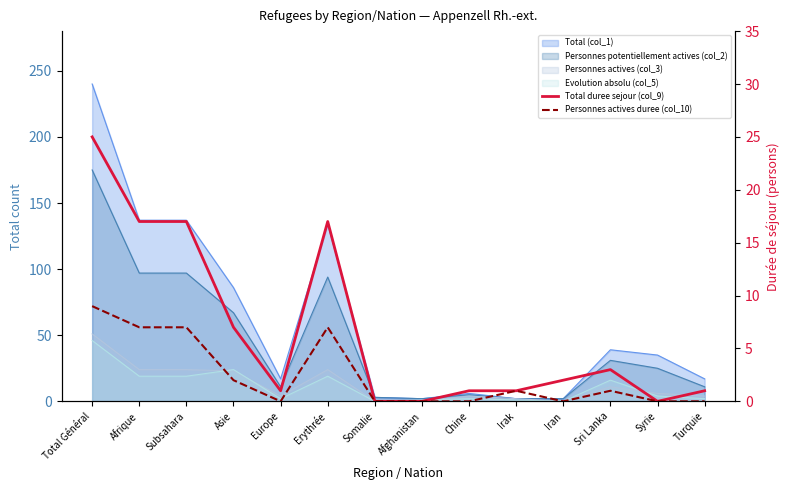

How many values in the Personnes actives duree (col_10) series are below 1?

7